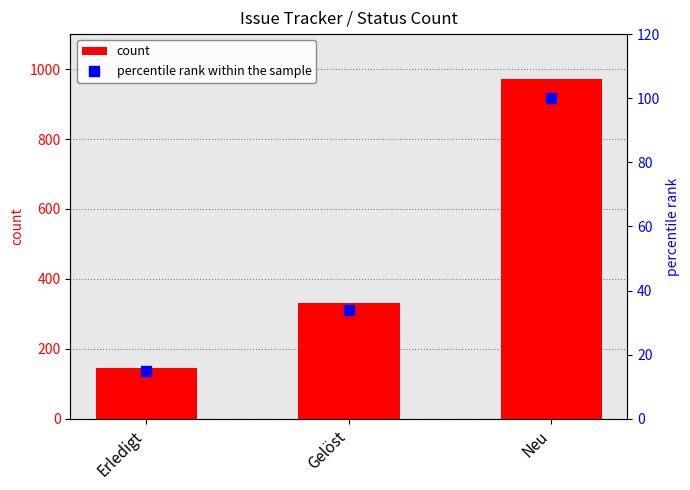

Which series reaches the maximum Y coordinate?

count